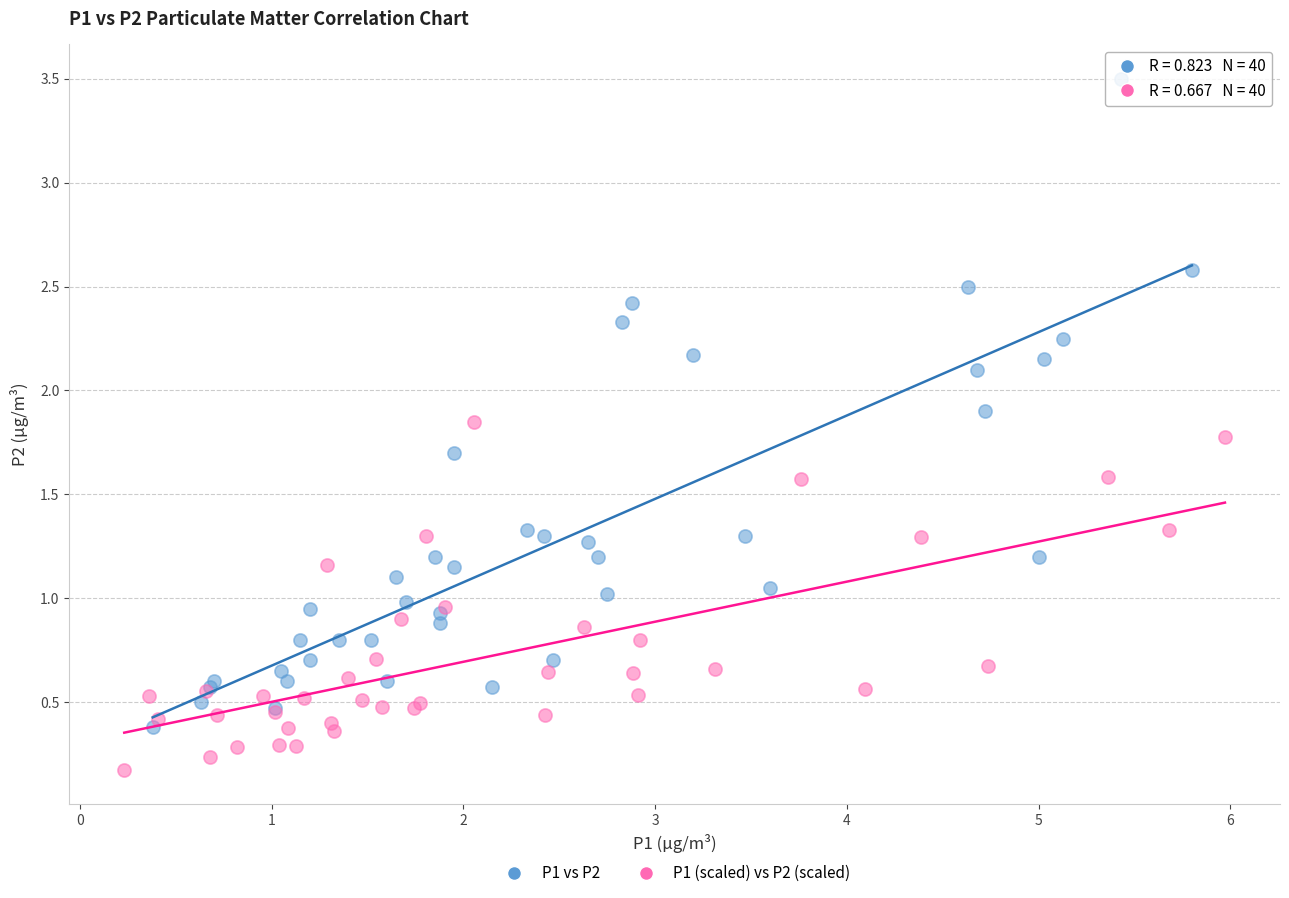

Which series reaches the maximum Y coordinate?

P1 vs P2